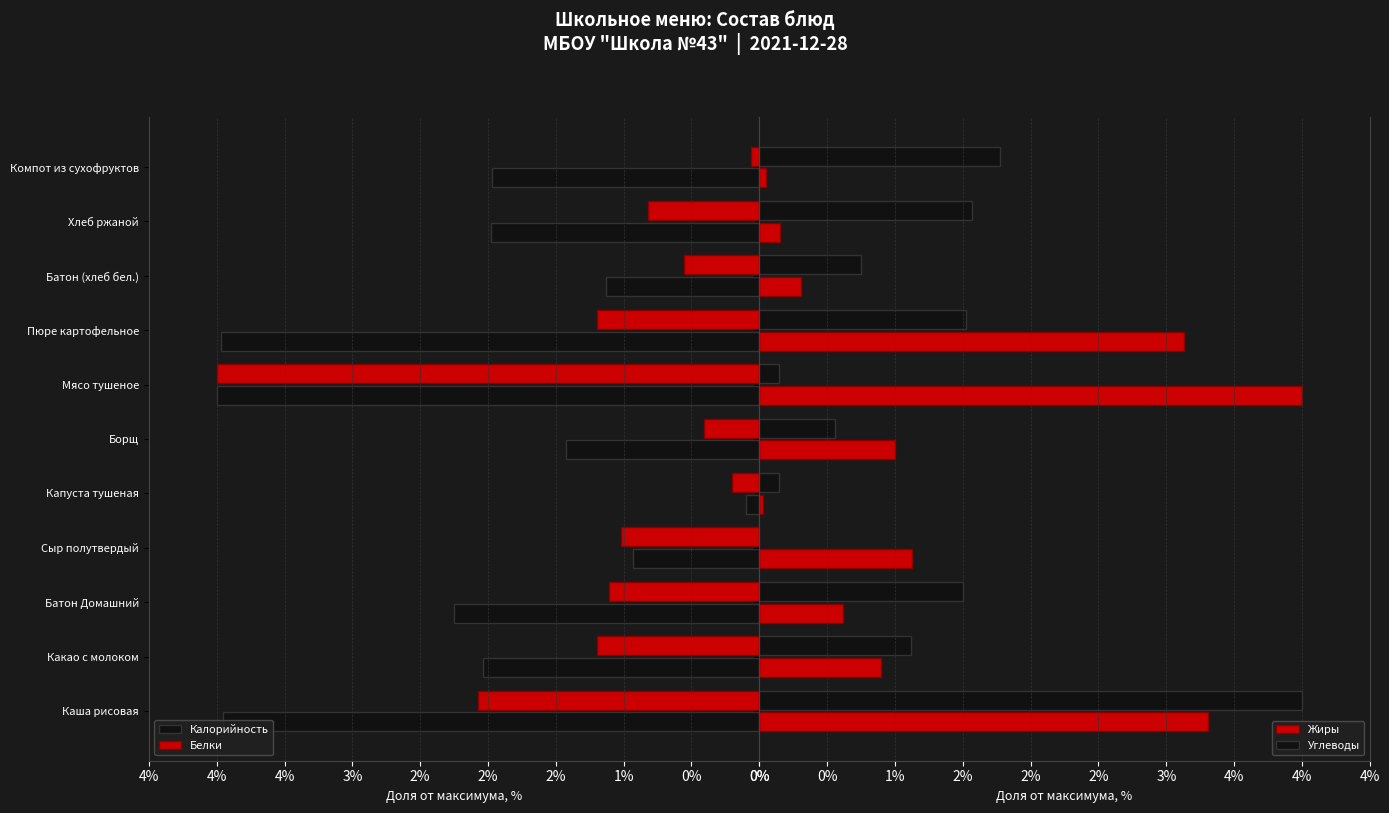

Is it true that Калорийность equals 2.6 at Компот из сухофруктов?

False